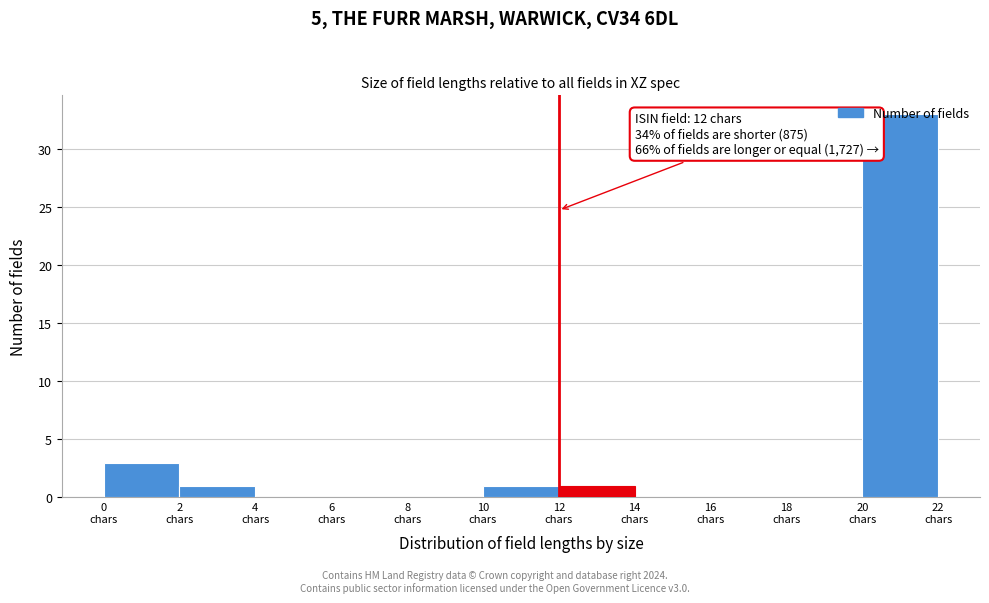

Over which range of the x-axis is the bar tallest?

20 to 22